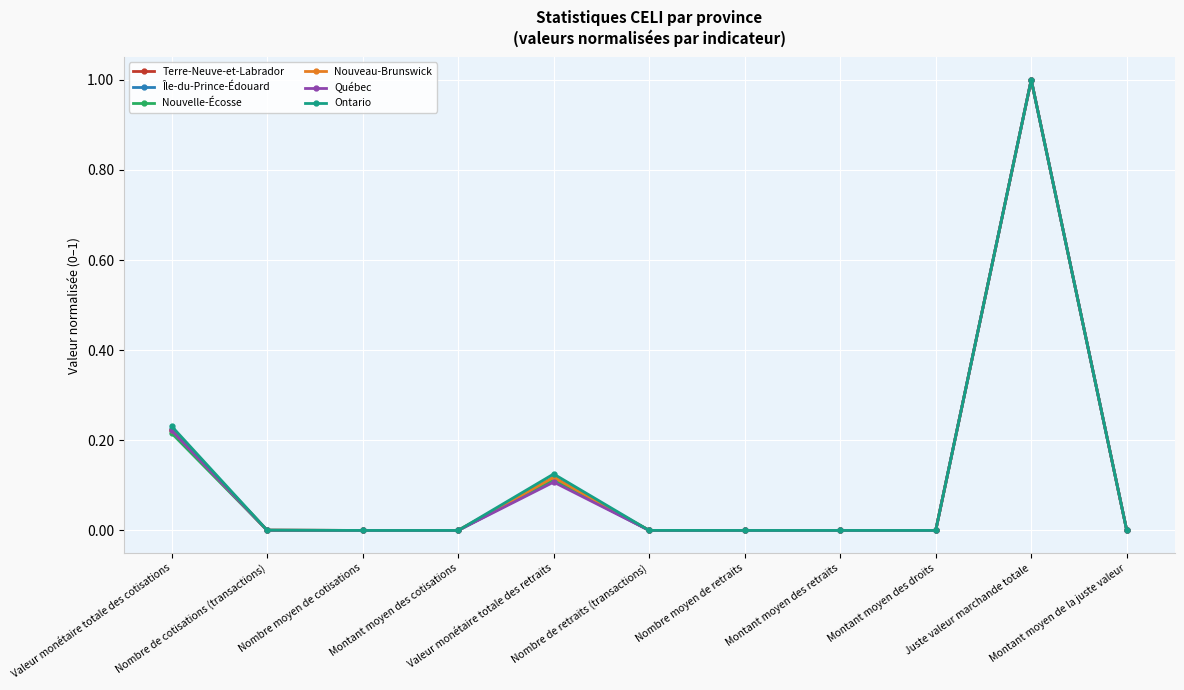

Which series has the widest spread of values?

Ontario